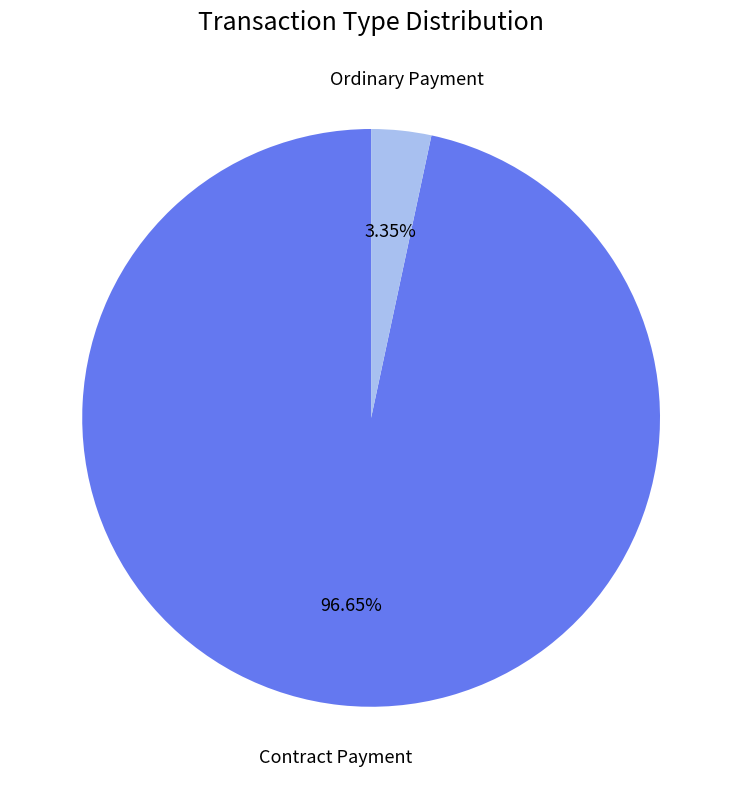

Does any single category account for the majority?

Yes